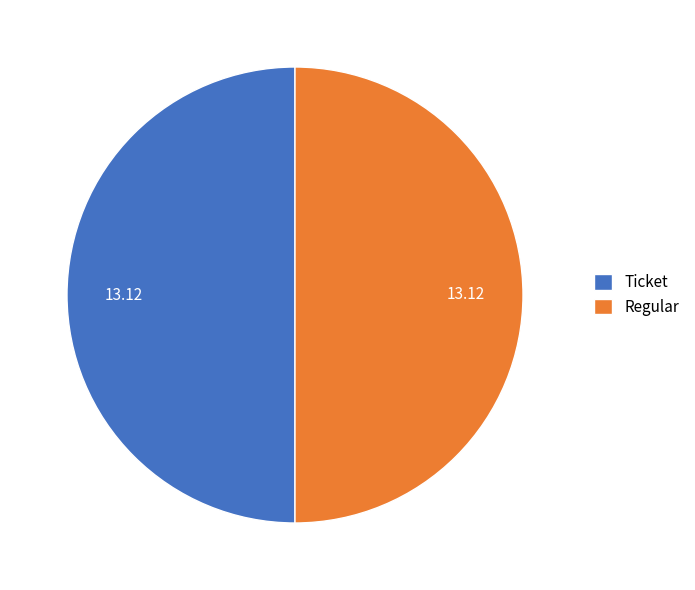

What is the ratio of the value at Ticket to the value at Regular?

1.0